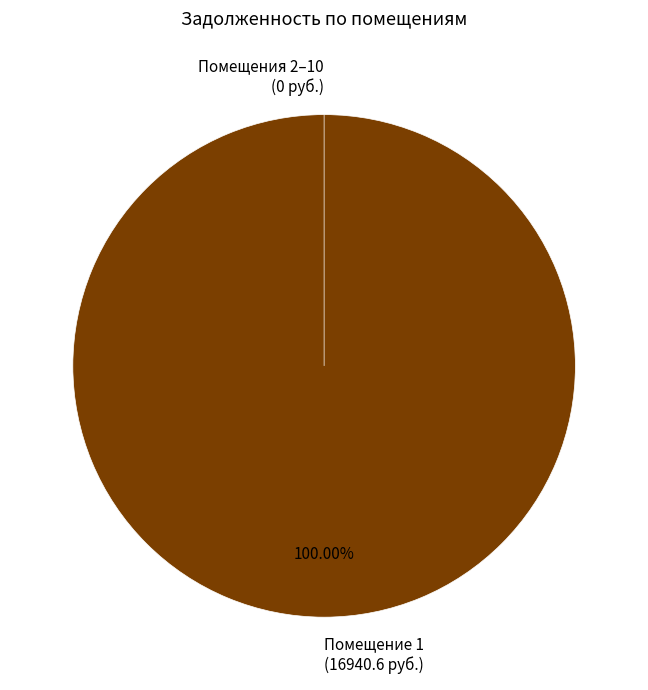

Which slice is the largest?

1